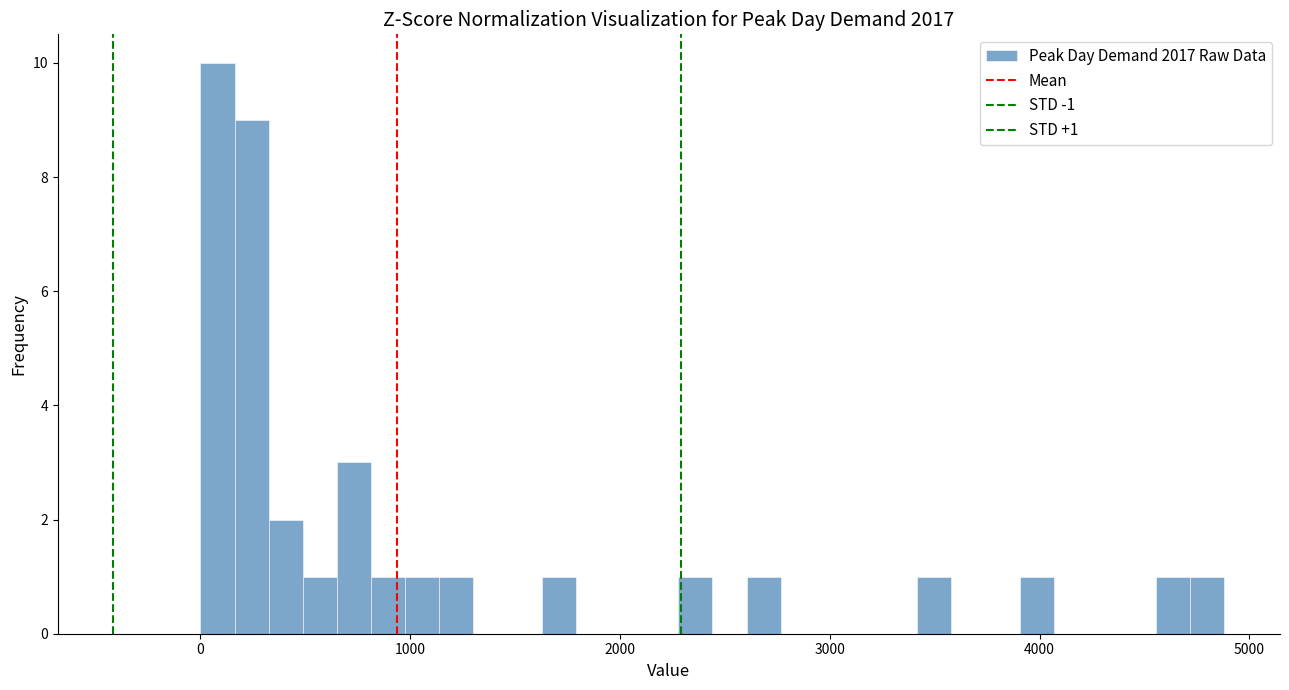

Read against the x-axis, roughly where is the centre of the tallest bar?

100